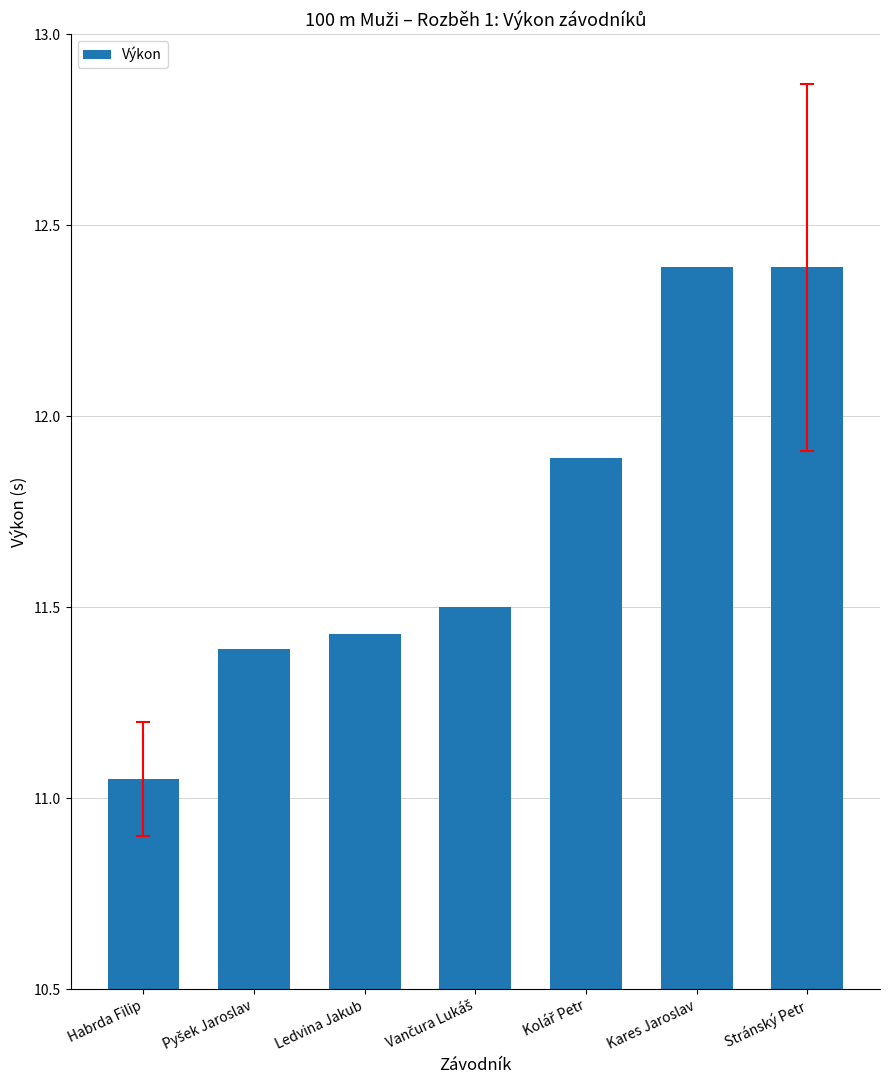

What is the value of the 4th bar from the left?

11.5